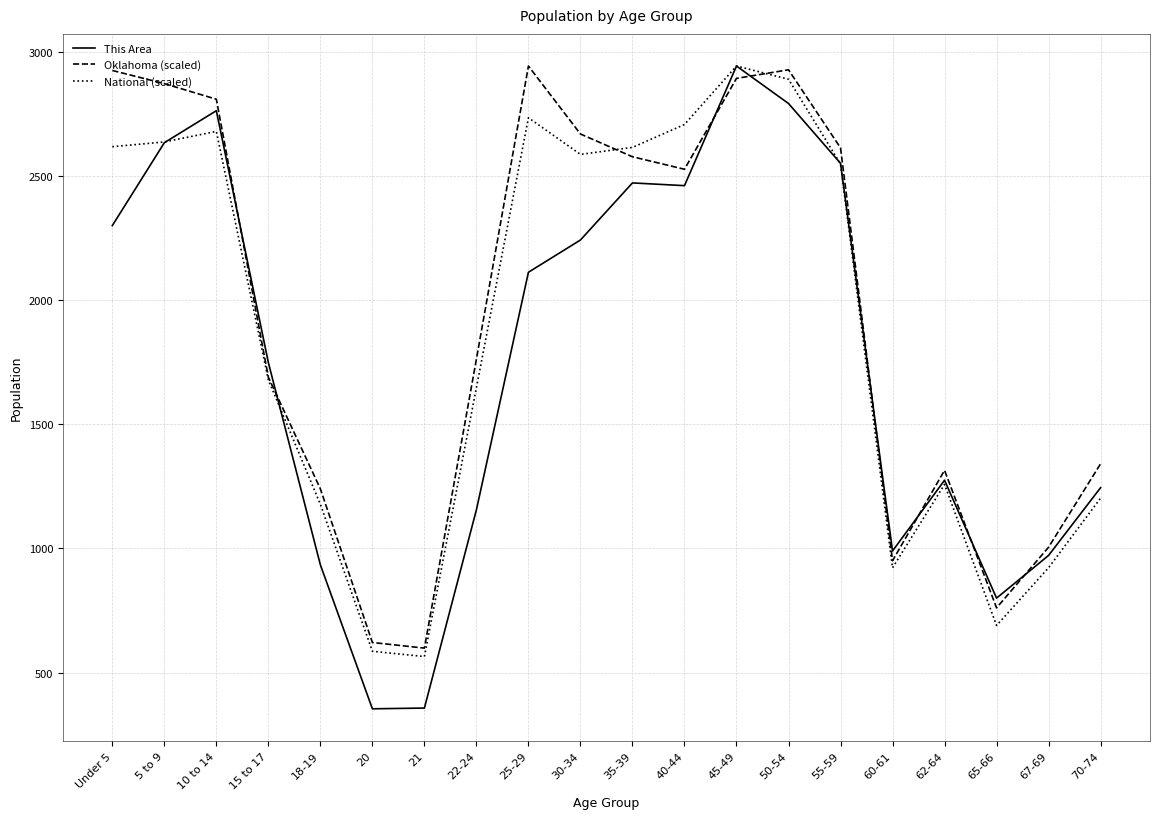

What are all the series names shown in the legend?

This Area, Oklahoma (scaled), National (scaled)